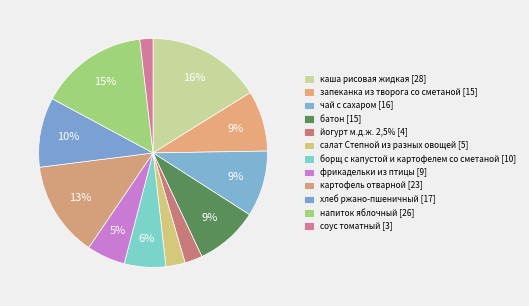

Does салат Степной из разных овощей represent more than half of the total?

No